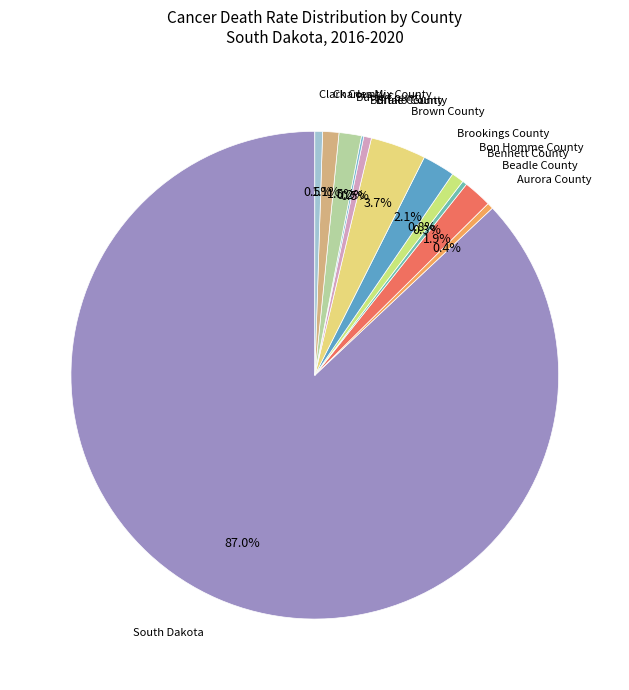

To the nearest percent, what is the average slice percentage?

8%